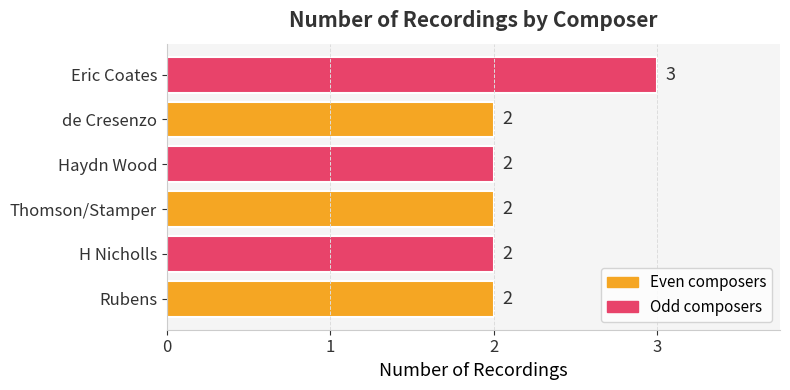

Approximately how many times larger is the value at de Cresenzo compared to Thomson/Stamper?

1.0